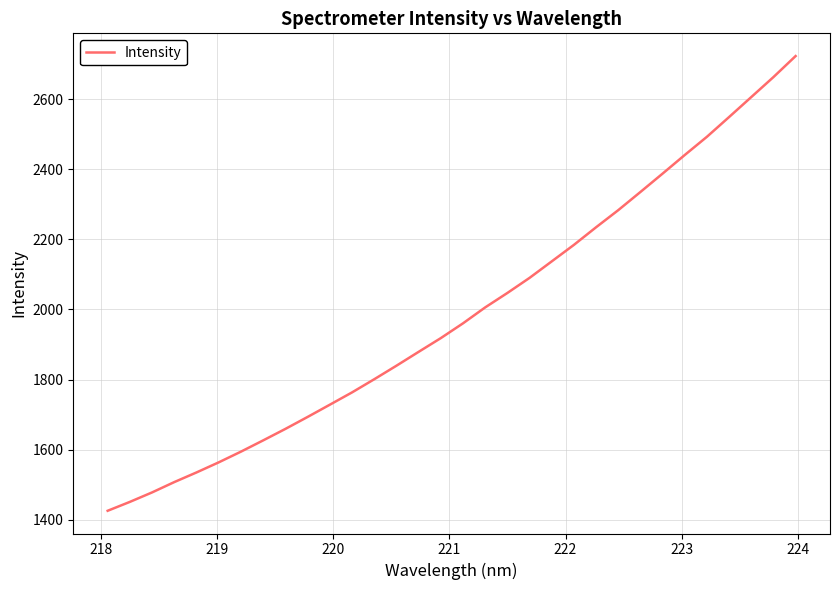

What is the difference between the maximum and minimum values?

1297.7